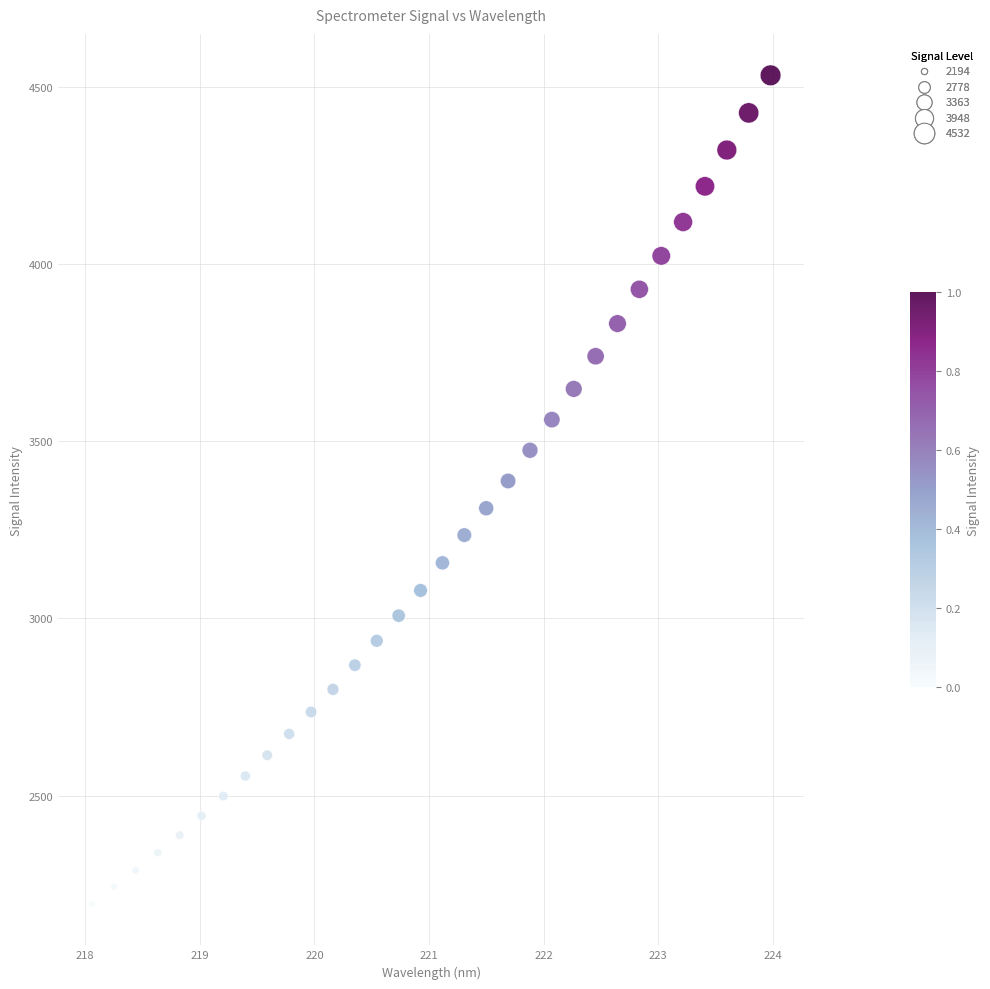

What is the range of Y values (max minus min)?

2338.5